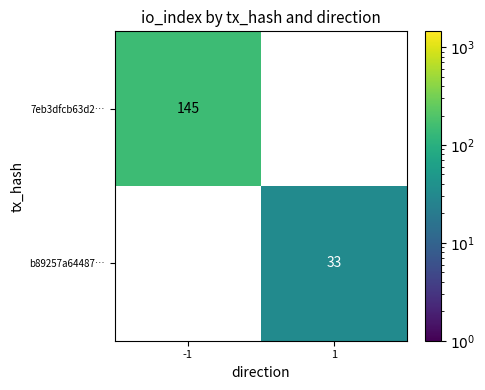

The b89257a64487… series shows 58.5 at 1. True or false?

False